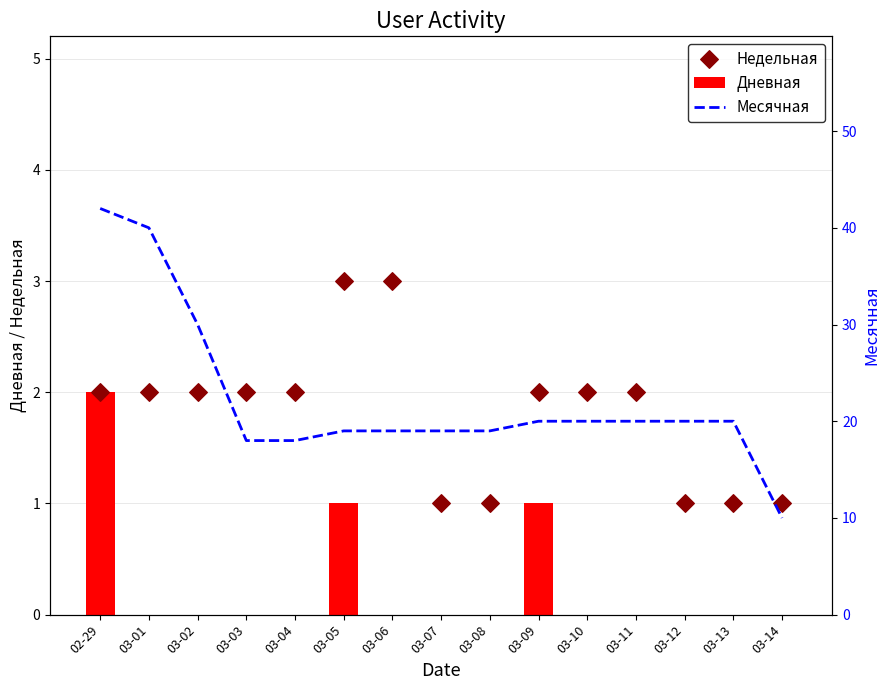

Which series has the largest Y range (max minus min)?

Месячная